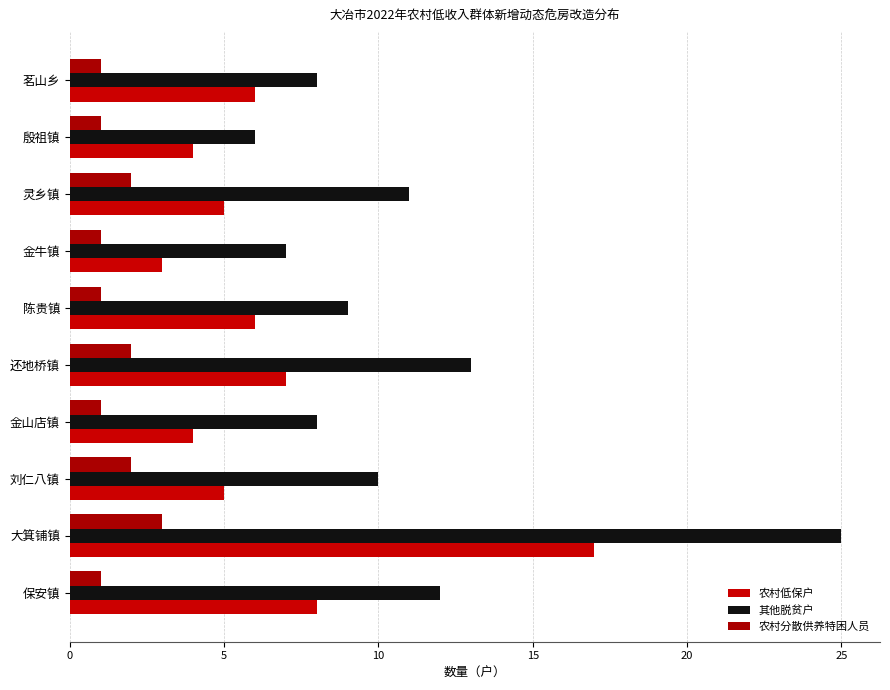

How many data points in 农村低保户 are above 6?

3